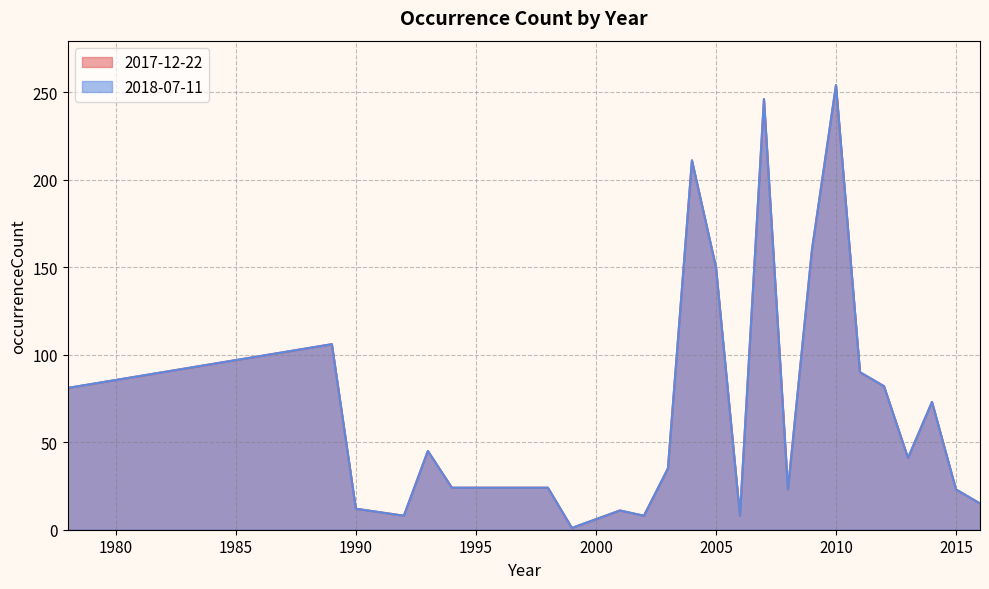

Which category has the lowest value in the 2018-07-11 series?

1999